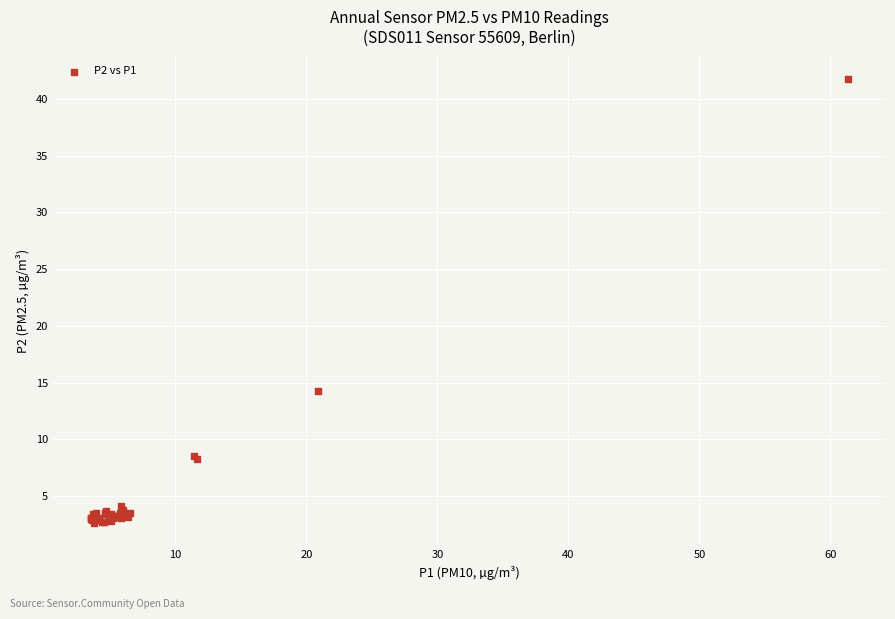

What Y value in the scatter plot is closest to 22?

14.3